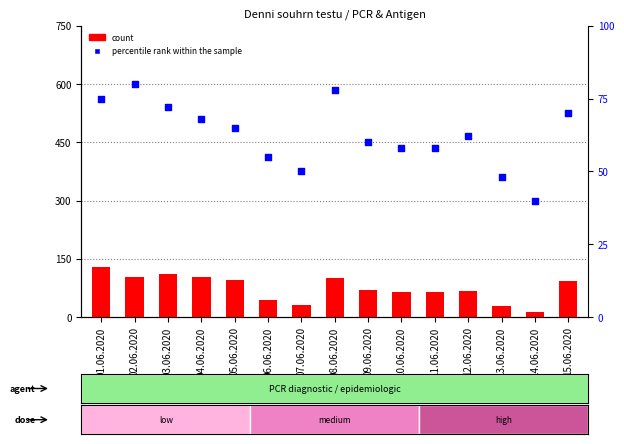

Which series reaches the maximum Y coordinate?

count